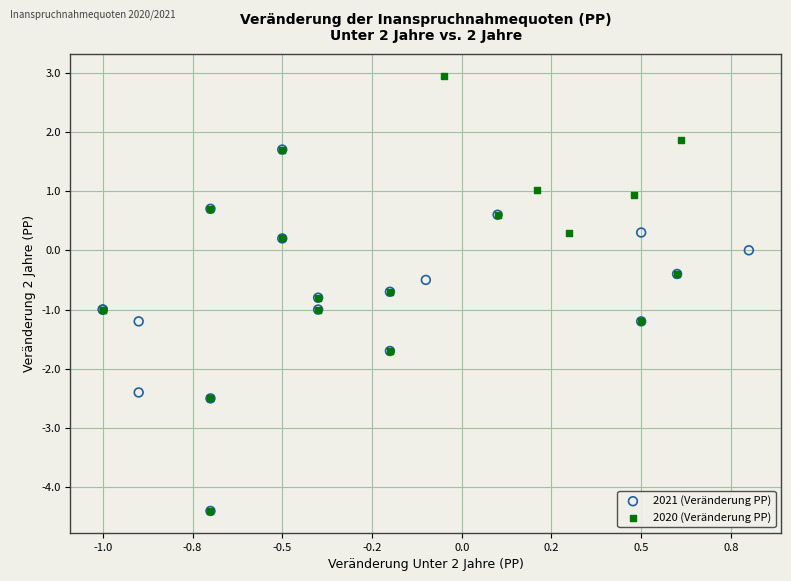

Which series reaches the maximum Y coordinate?

2020 (Veränderung PP)